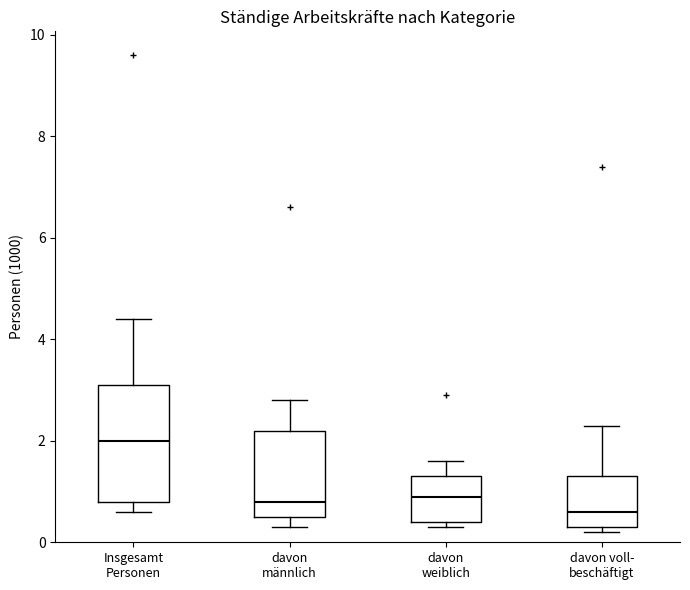

Which box's median line is the highest?

Insgesamt Personen